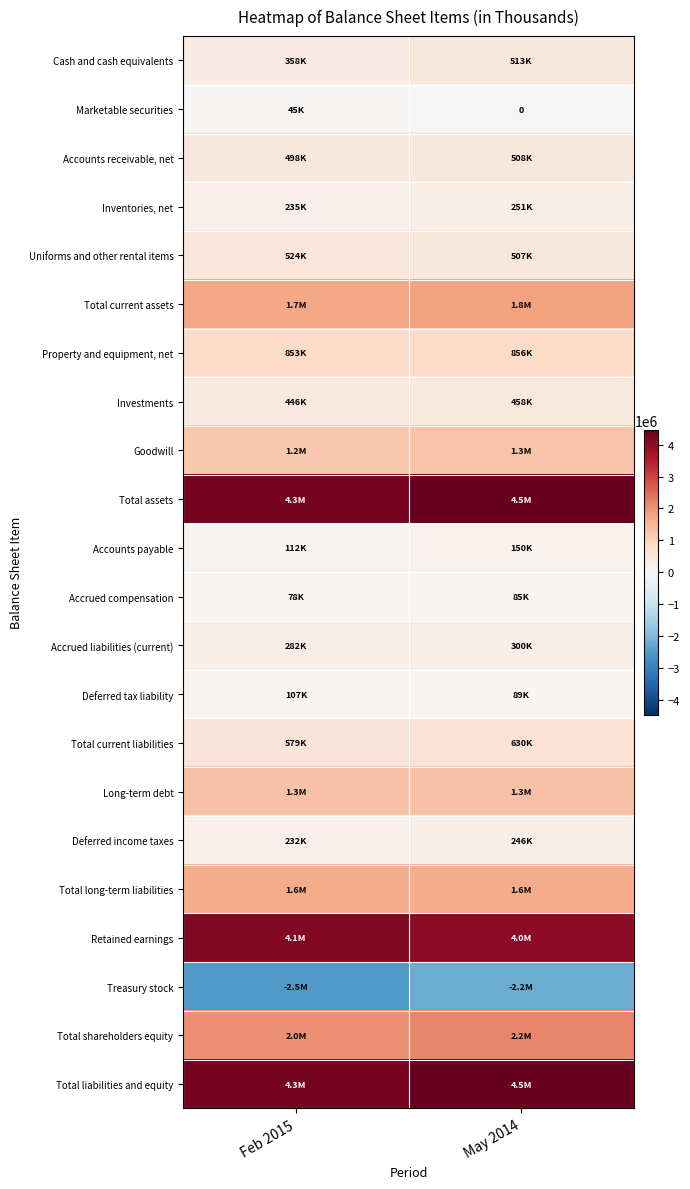

Which series has the largest total across all categories?

Total assets